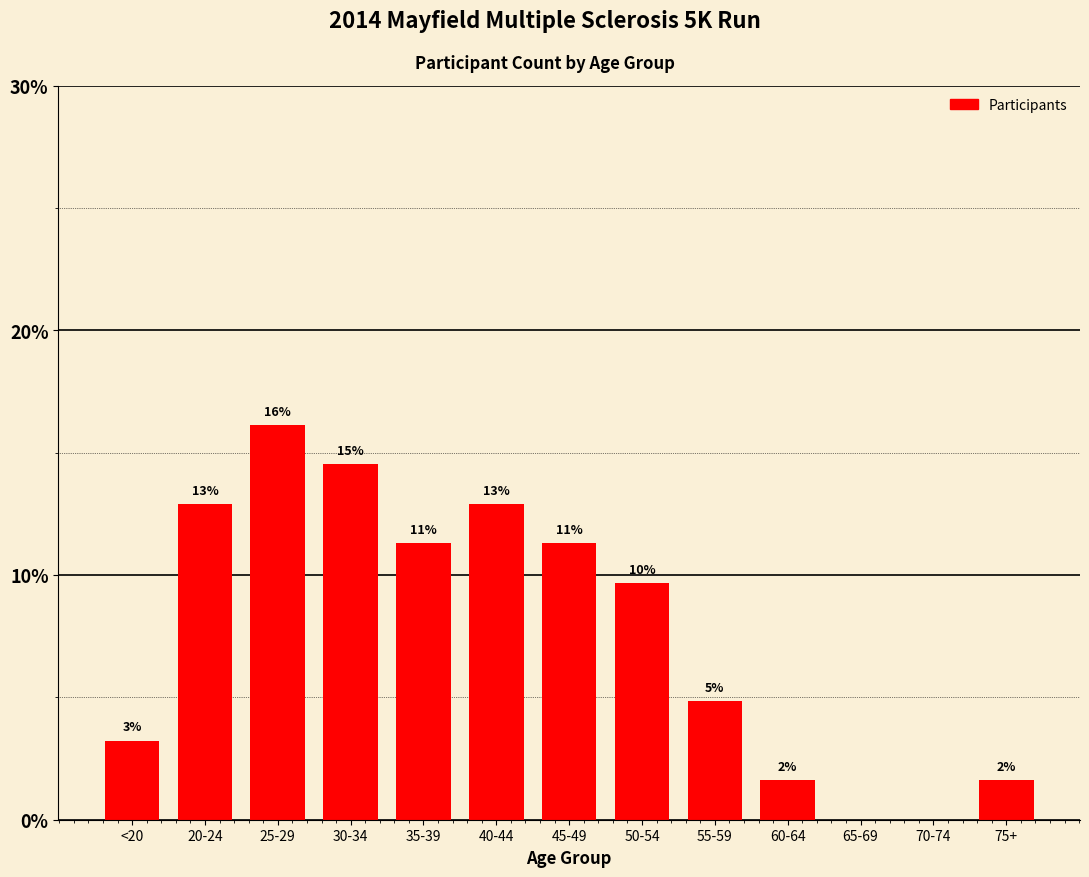

Approximately how many times larger is the value at 75+ compared to 30-34?

0.1